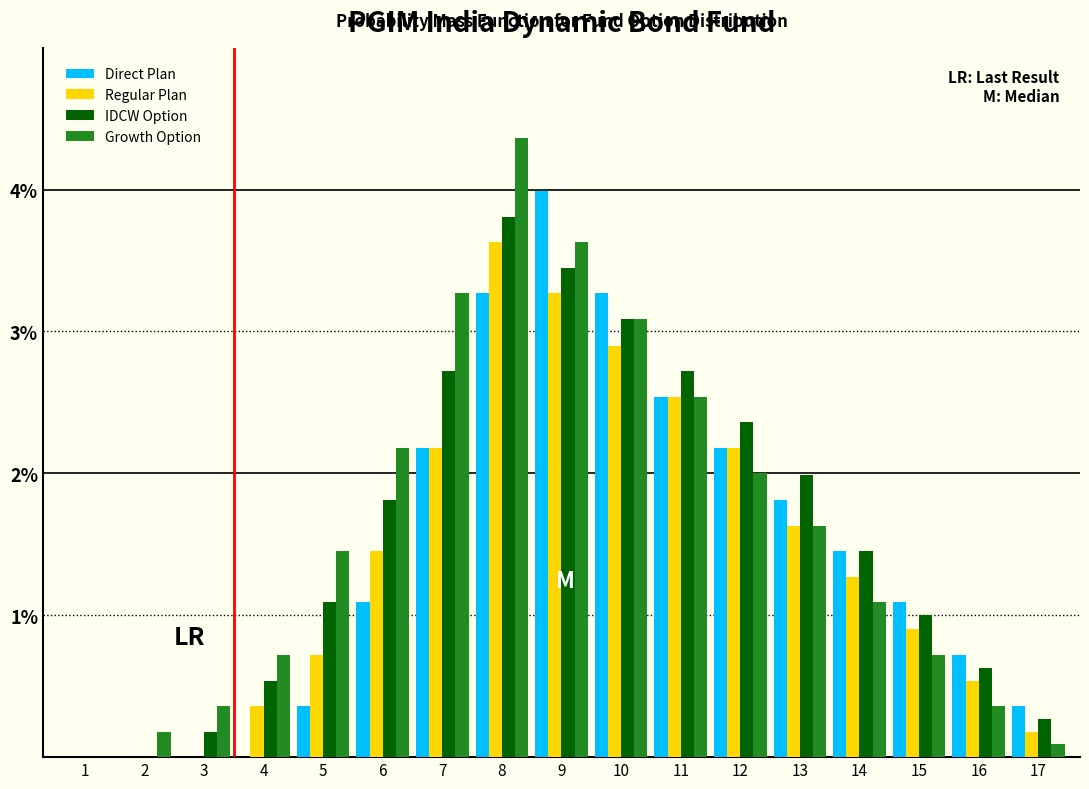

The value of Direct Plan at 4 is 0.0. True or false?

True